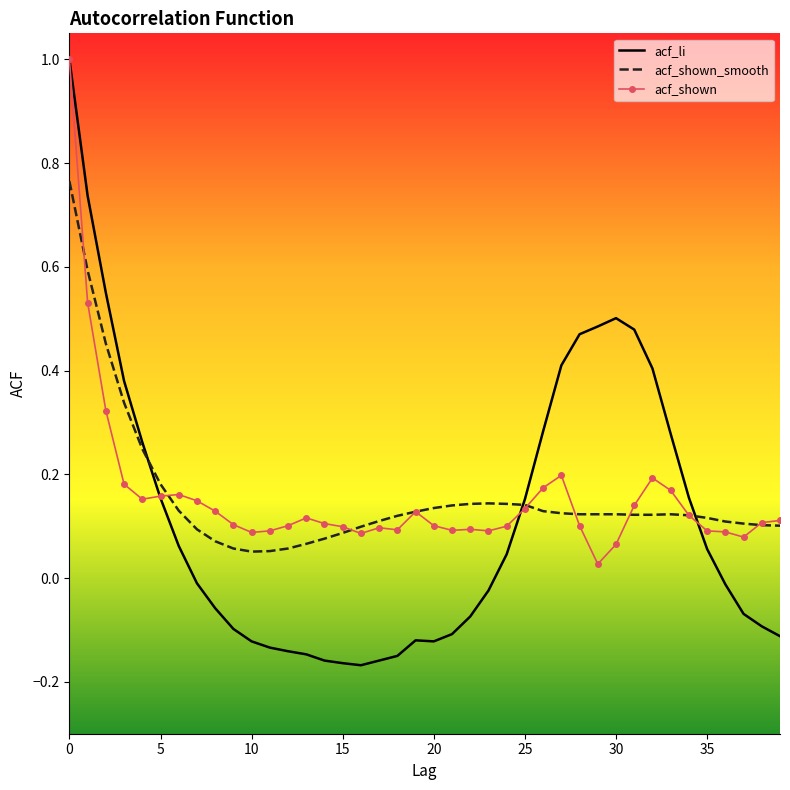

Which series has the widest spread of values?

acf_li